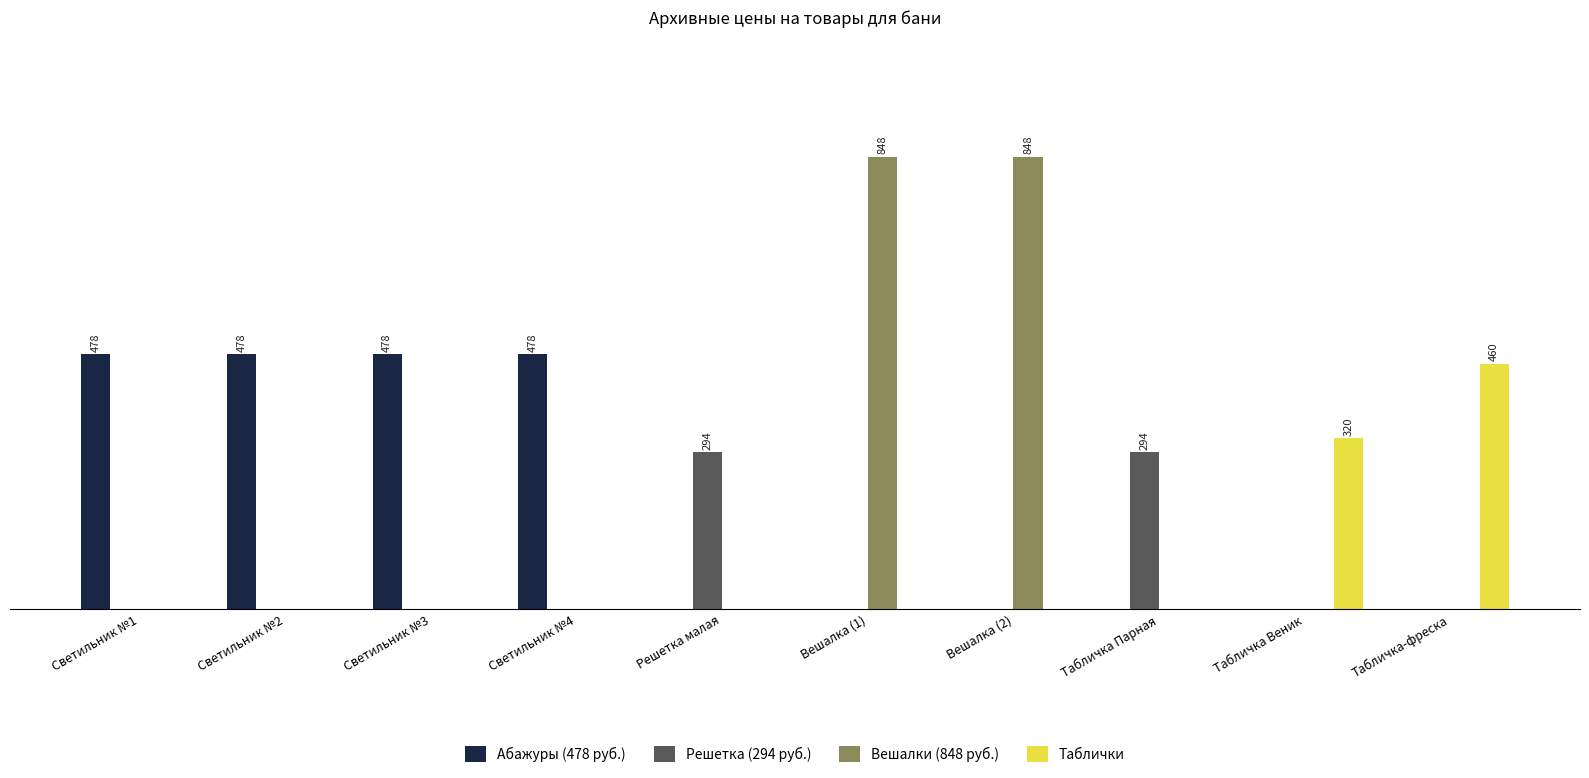

What is the label of the 7th bar from the right?

Светильник №4